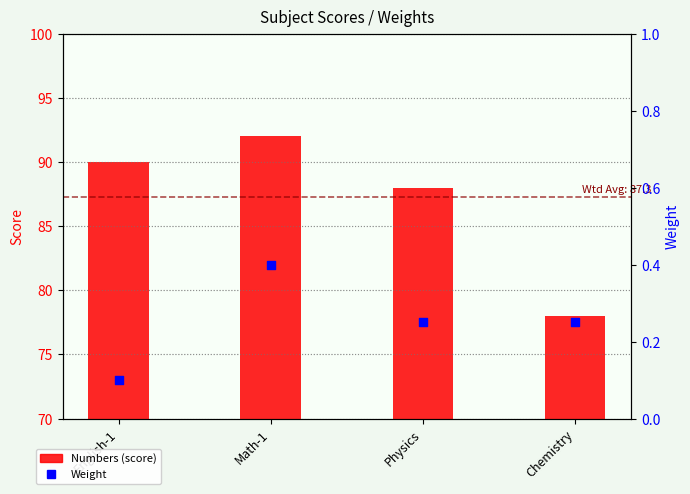

At how many categories does at least one series exceed 14?

4